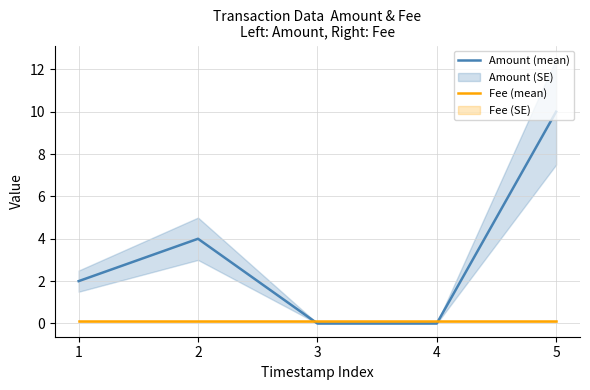

Where do Fee (mean) and Amount (mean) first cross each other?

2 and 3